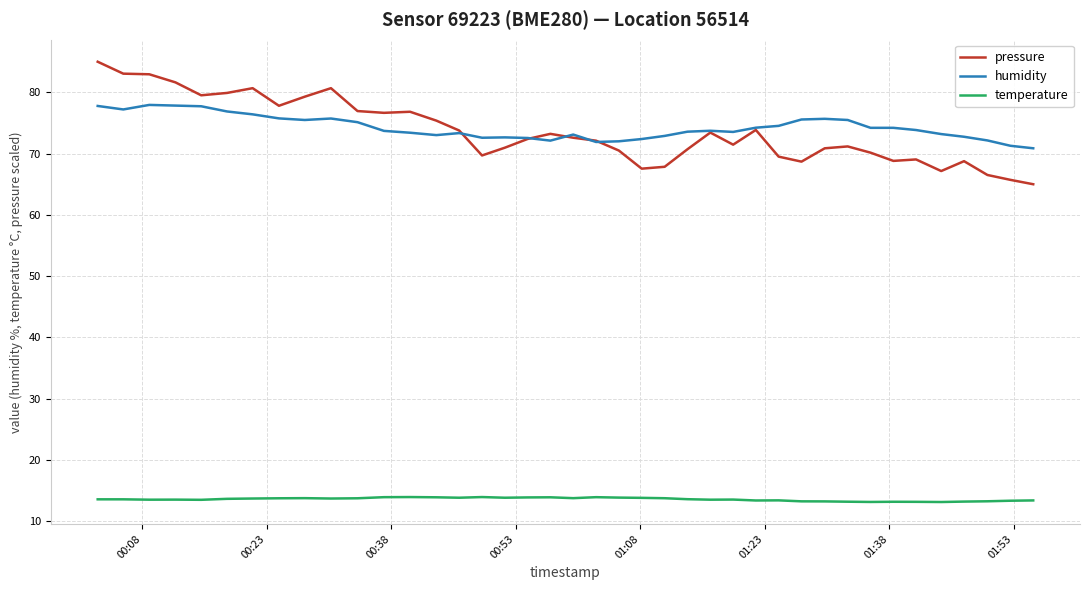

Rank the series by their maximum value, from highest to lowest.

pressure, humidity, temperature